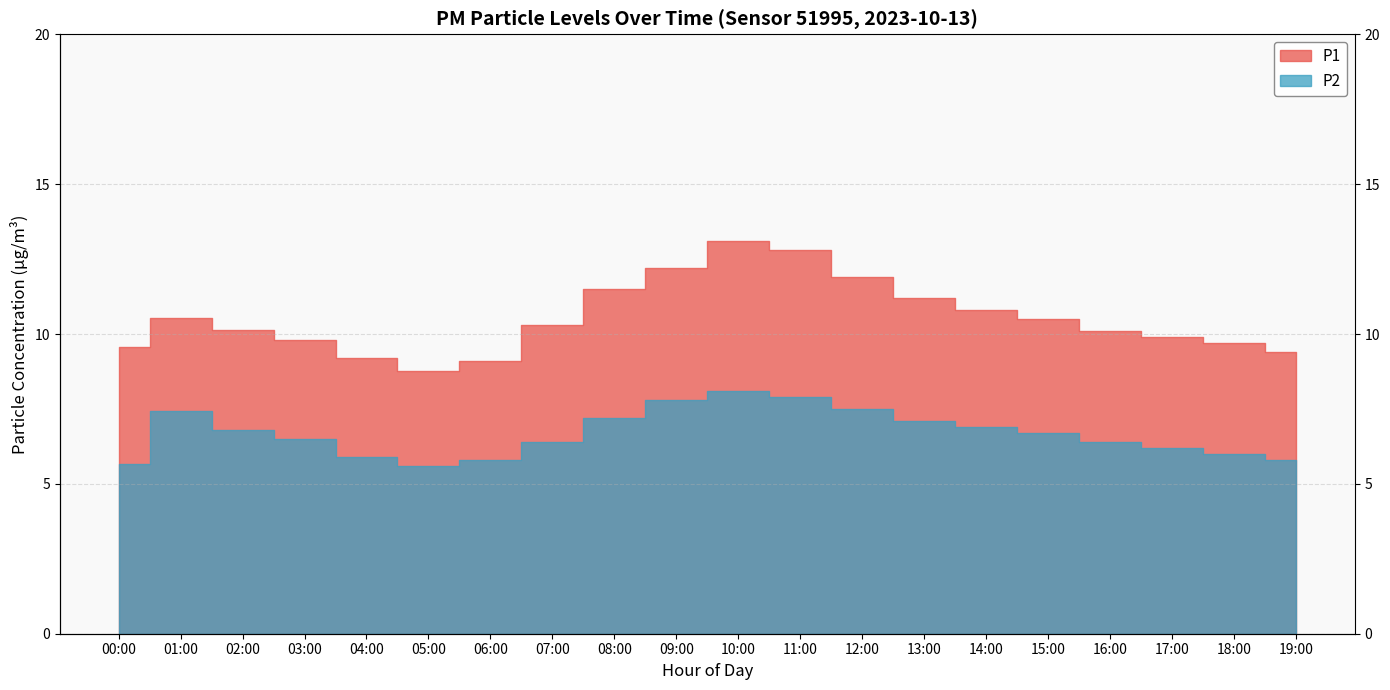

Is it true that P1 equals 12.8 at 11:00?

True